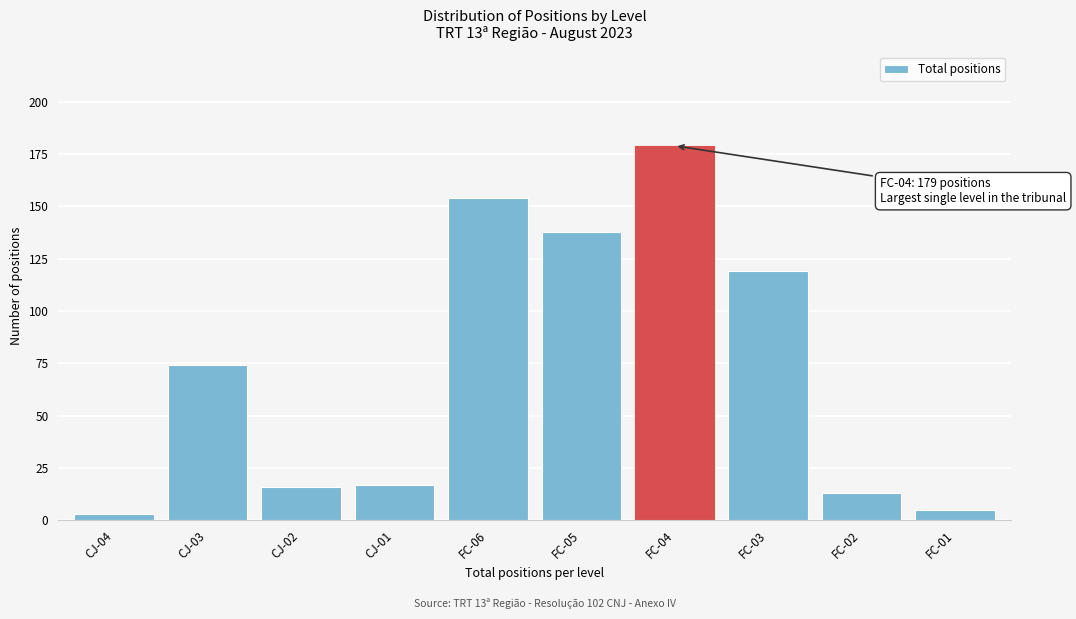

Reading left to right, extract all data points from this chart.

3	74	16	17	154	138	179	119	13	5